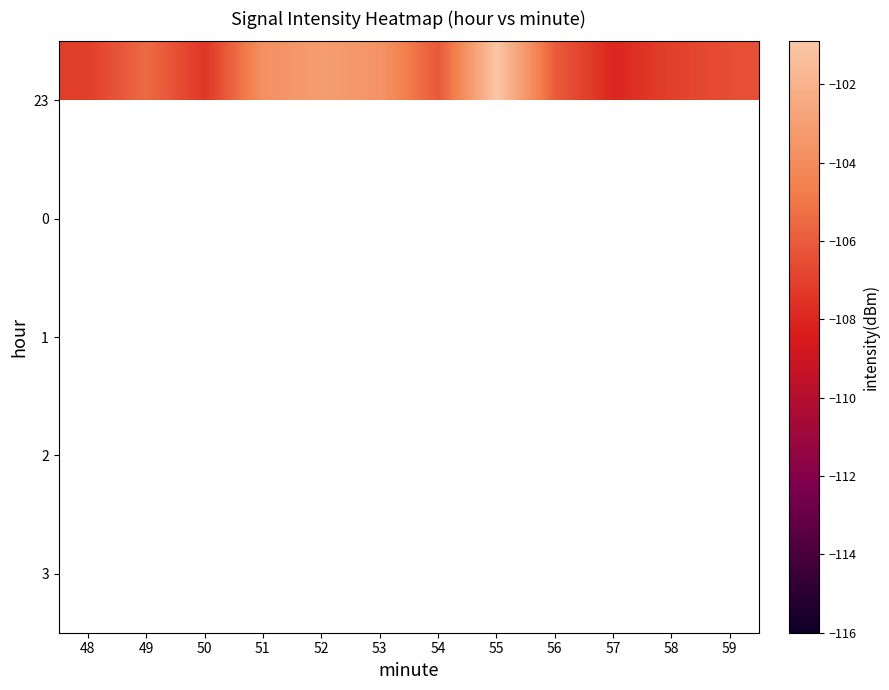

At how many categories does at least one series exceed -105?

4